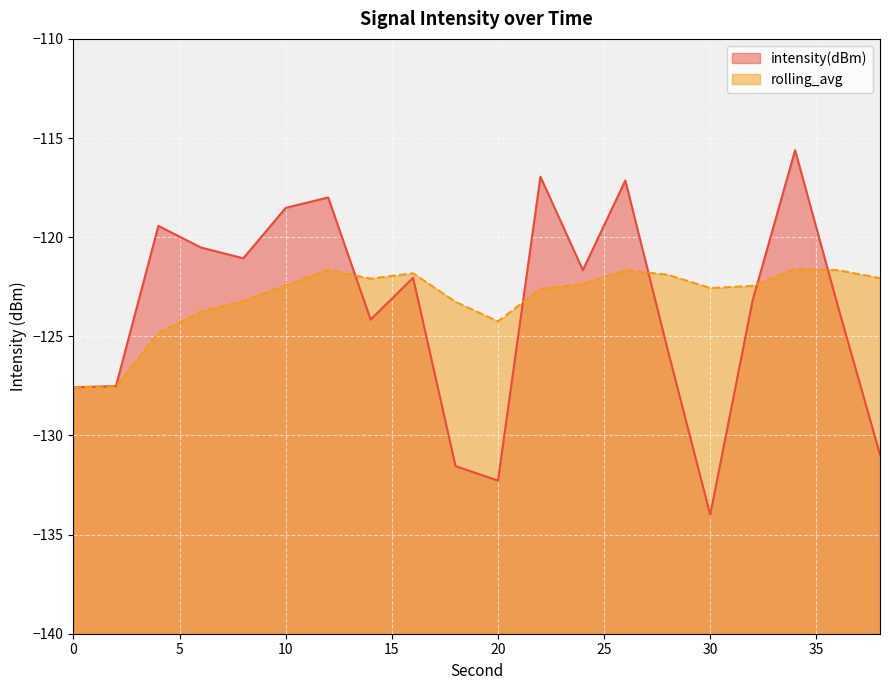

How many data points in rolling_avg are above -122?

6